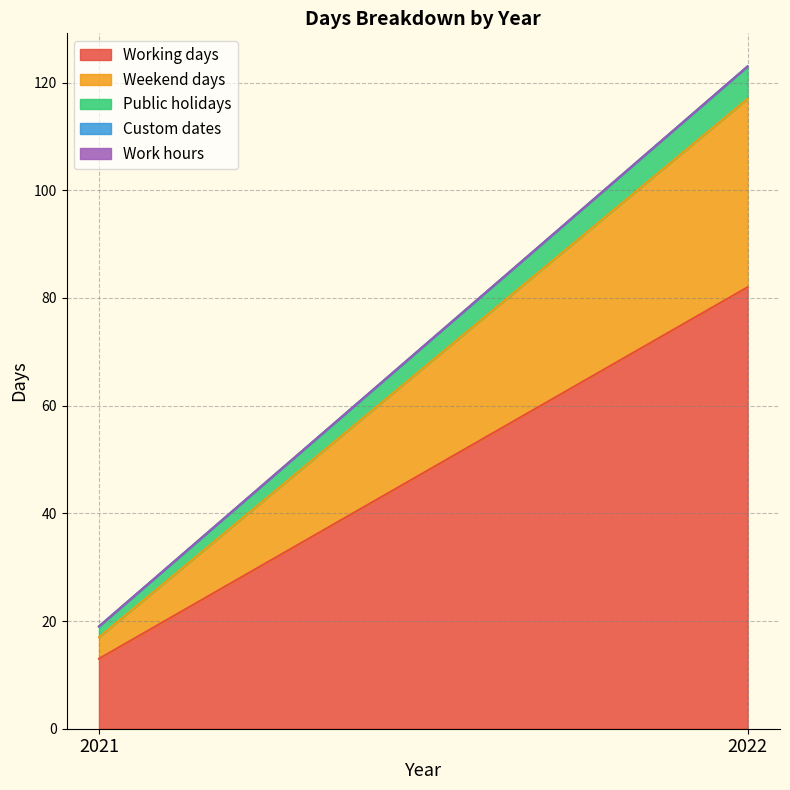

Reading left to right, extract all data points from this chart.

Working days: 13	82
Weekend days: 4	35
Public holidays: 2	6
Custom dates: 0	0
Work hours: 0	0